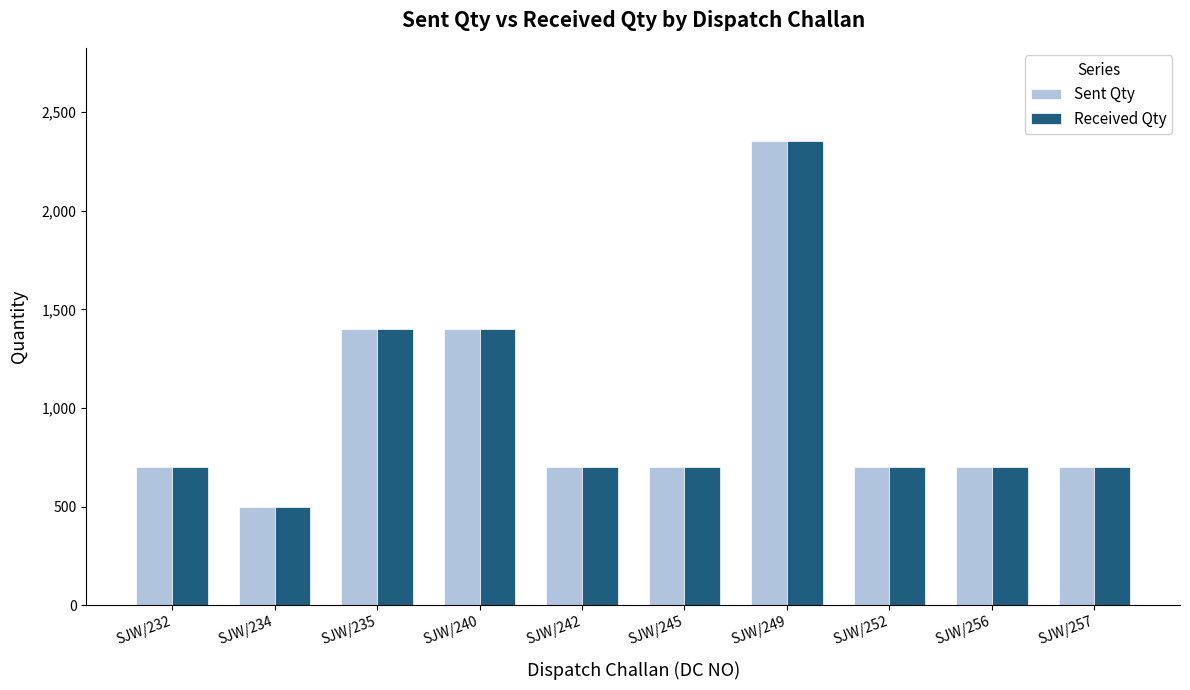

What is the difference between the maximum and second lowest values in the Sent Qty series?

1655